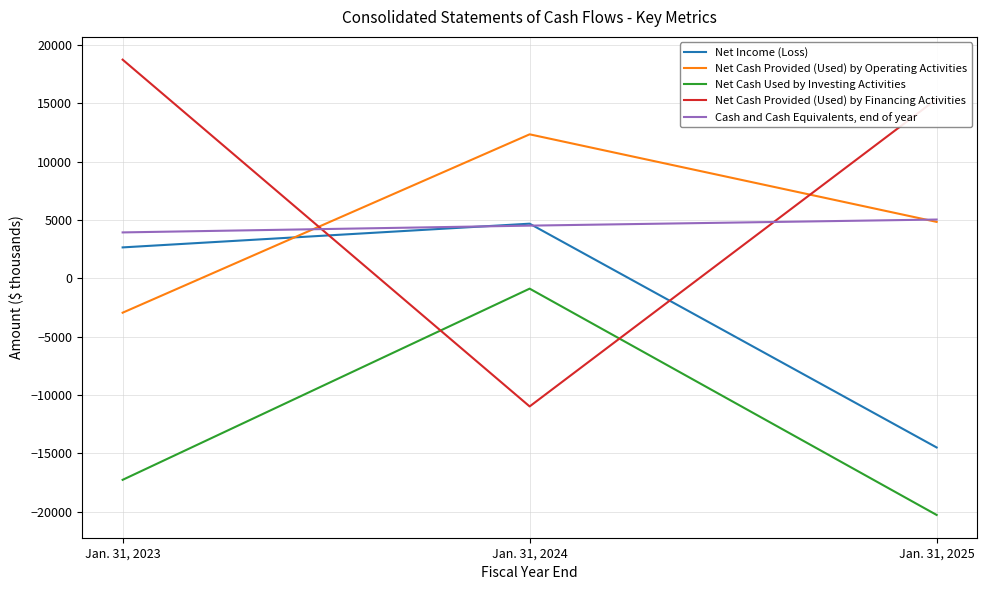

How many lines are shown in the chart?

5